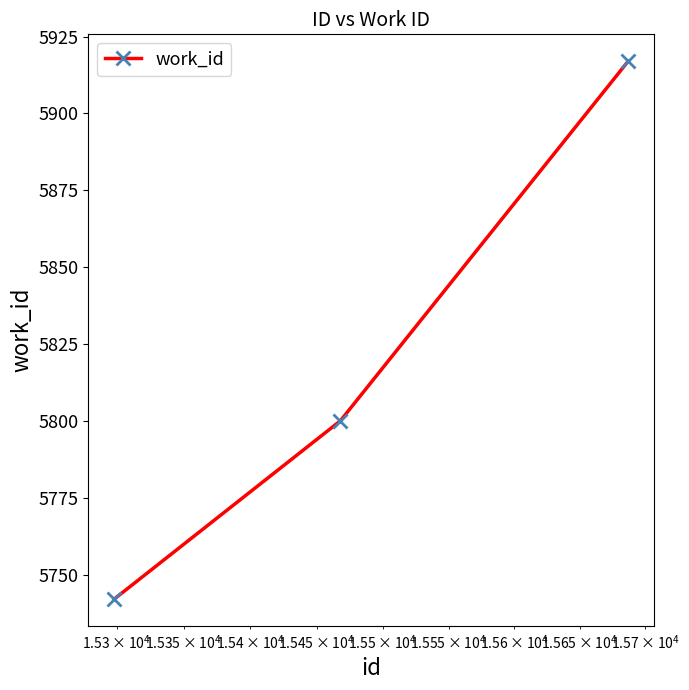

What is the average value?

5820